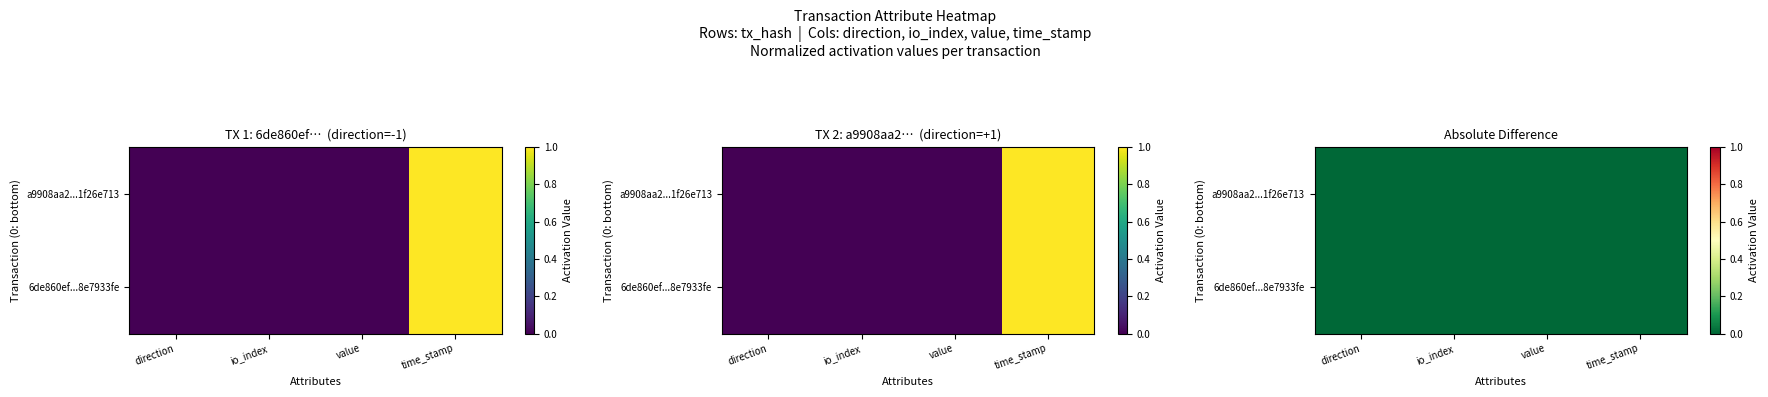

Is it true that 6de860ef...8e7933fe equals 0.0 at time_stamp?

False